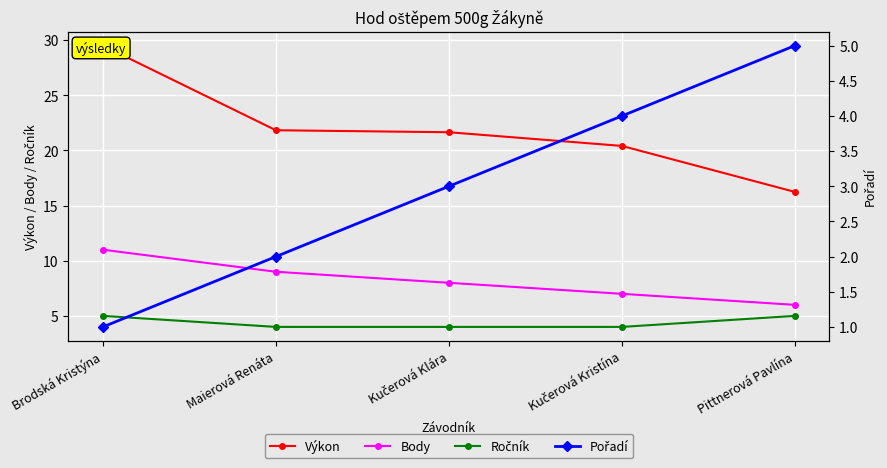

True or false: Výkon has more than 0 points higher than both neighbors.

False